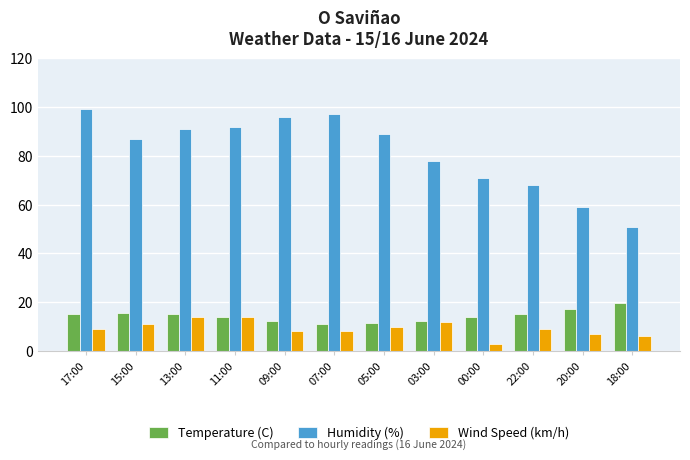

What are all the series names shown in the legend?

Temperature (C), Humidity (%), Wind Speed (km/h)